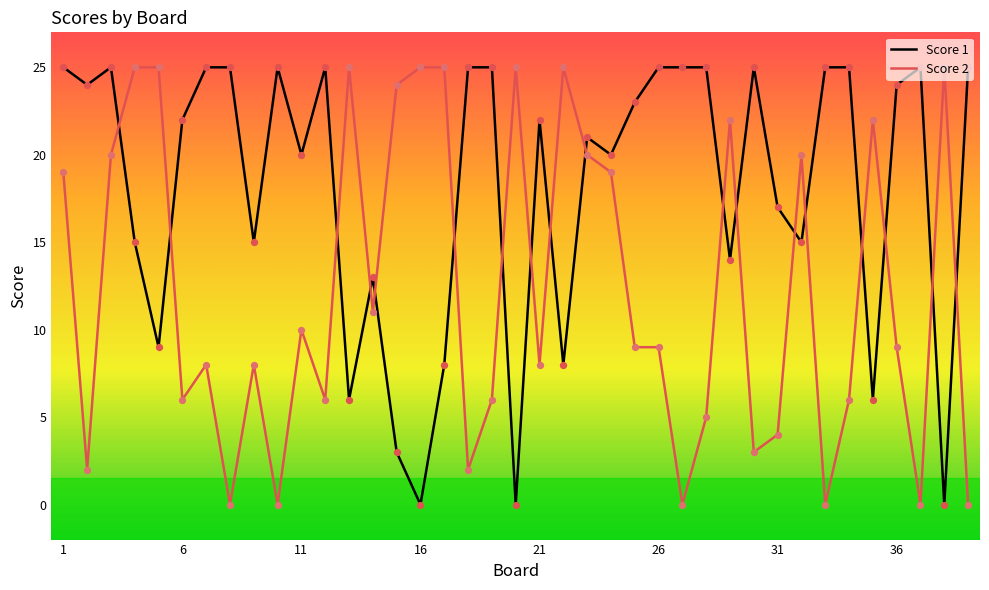

What are all the series names shown in the legend?

Score 1, Score 2